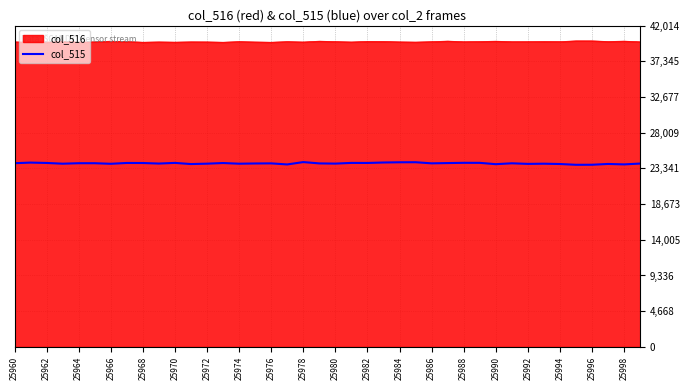

What is the greatest value displayed?

40013